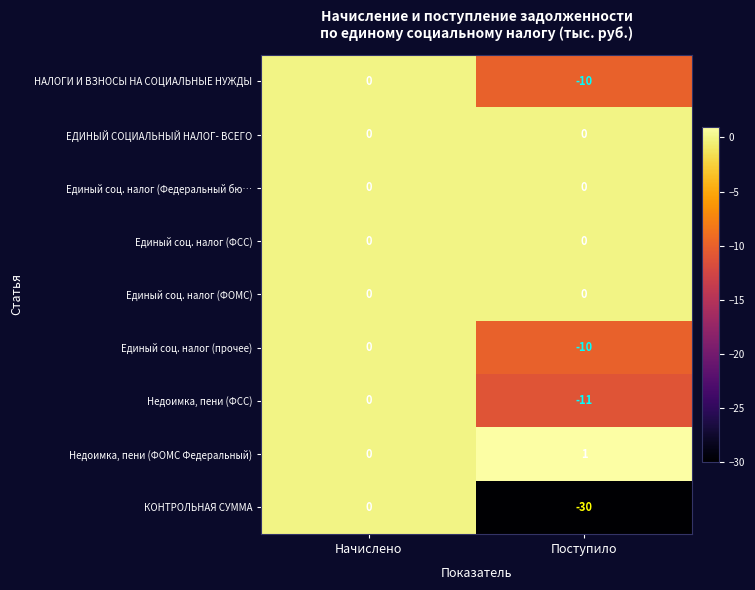

How many categories are shown in the chart?

2